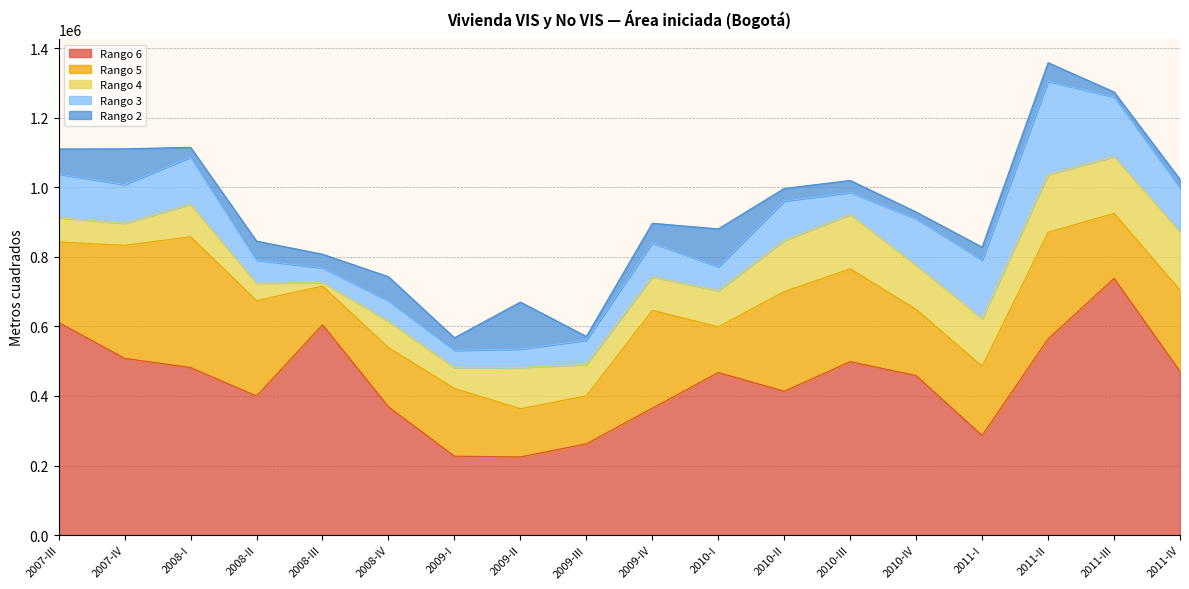

Reading left to right, list all the values displayed in this chart.

Rango 6: 2007-III=611290	2007-IV=508046	2008-I=481601	2008-II=399748	2008-III=604761	2008-IV=368604	2009-I=226795	2009-II=224754	2009-III=262295	2009-IV=364813	2010-I=467511	2010-II=413504	2010-III=498739	2010-IV=458381	2011-I=286490	2011-II=563937	2011-III=738048	2011-IV=470698
Rango 5: 2007-III=231764	2007-IV=325051	2008-I=376120	2008-II=274455	2008-III=111213	2008-IV=170103	2009-I=194849	2009-II=138500	2009-III=138138	2009-IV=281328	2010-I=131288	2010-II=286577	2010-III=266740	2010-IV=190669	2011-I=198565	2011-II=306665	2011-III=186966	2011-IV=233373
Rango 4: 2007-III=69551	2007-IV=62964	2008-I=92827	2008-II=49621	2008-III=10086	2008-IV=75940	2009-I=59749	2009-II=118467	2009-III=89878	2009-IV=96138	2010-I=103624	2010-II=146788	2010-III=155940	2010-IV=126490	2011-I=136787	2011-II=165576	2011-III=163071	2011-IV=168031
Rango 3: 2007-III=125256	2007-IV=111783	2008-I=136098	2008-II=66618	2008-III=42231	2008-IV=58544	2009-I=49617	2009-II=52943	2009-III=70080	2009-IV=97764	2010-I=68960	2010-II=113513	2010-III=63672	2010-IV=133842	2011-I=168687	2011-II=268538	2011-III=171735	2011-IV=126280
Rango 2: 2007-III=72270	2007-IV=102739	2008-I=28278	2008-II=54795	2008-III=39273	2008-IV=69671	2009-I=36228	2009-II=135323	2009-III=10801	2009-IV=56524	2010-I=109016	2010-II=36252	2010-III=34519	2010-IV=19536	2011-I=37312	2011-II=53542	2011-III=14348	2011-IV=24230